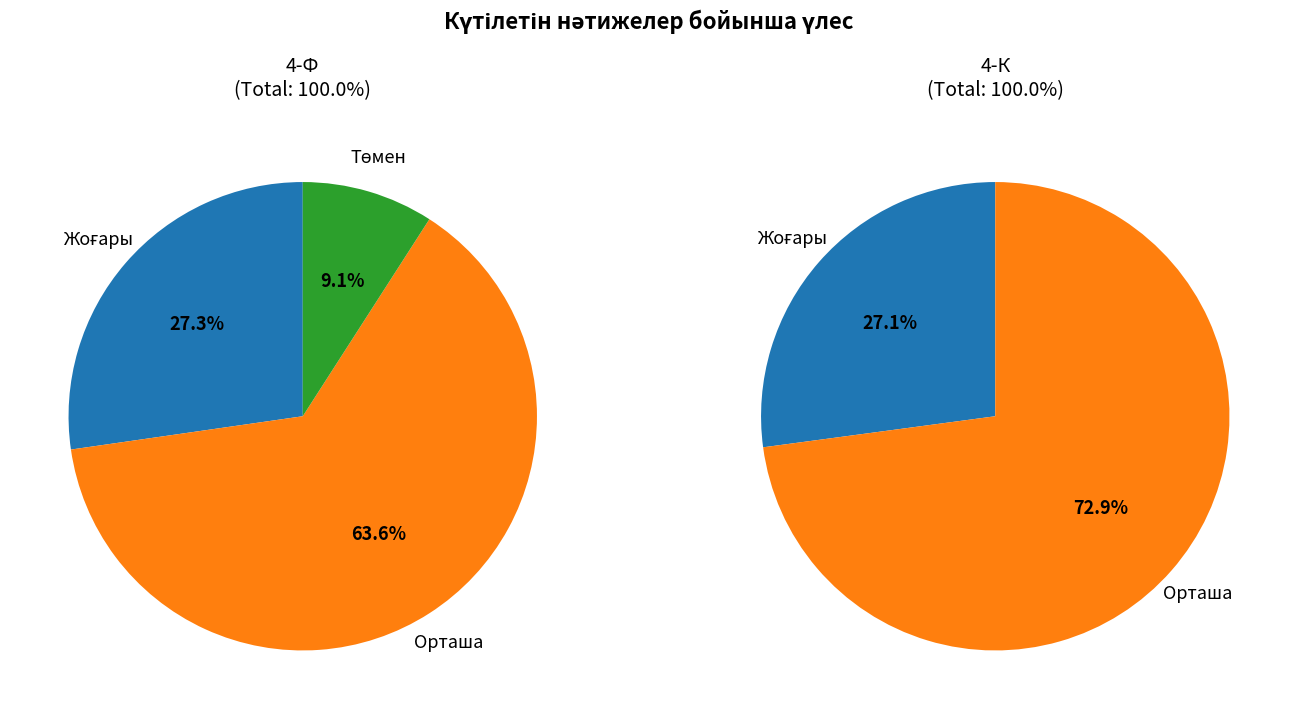

What is the majority slice?

Орташа